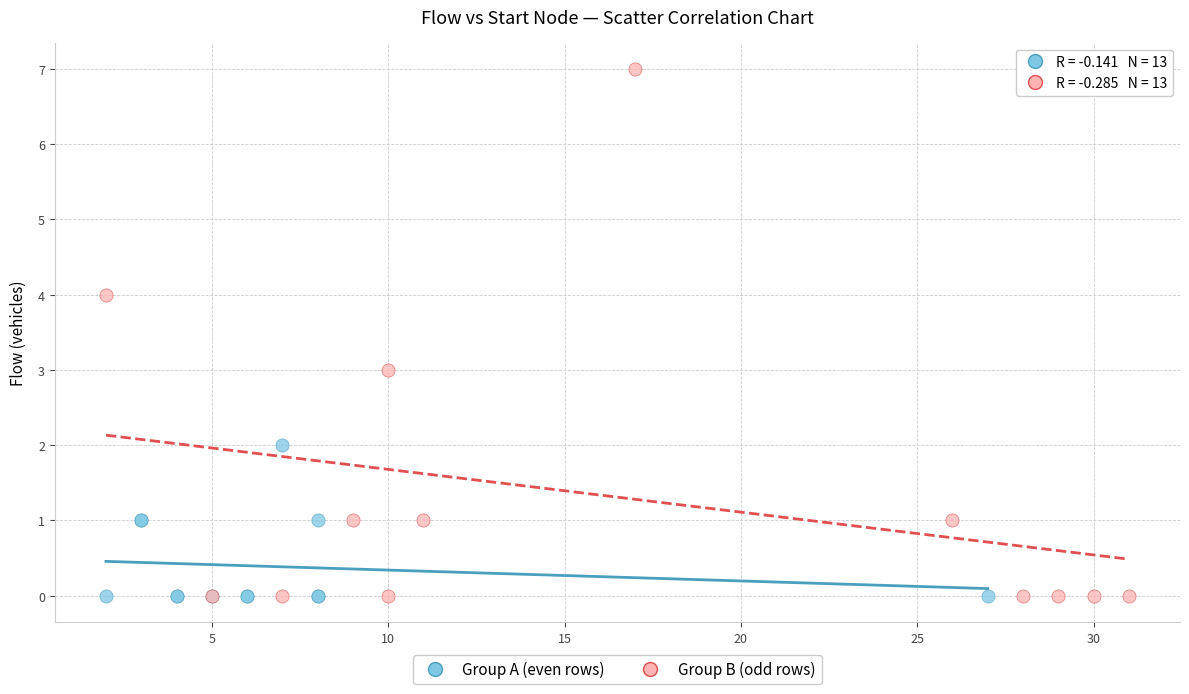

What are all the series names shown in the legend?

Group A (even rows), Group B (odd rows)